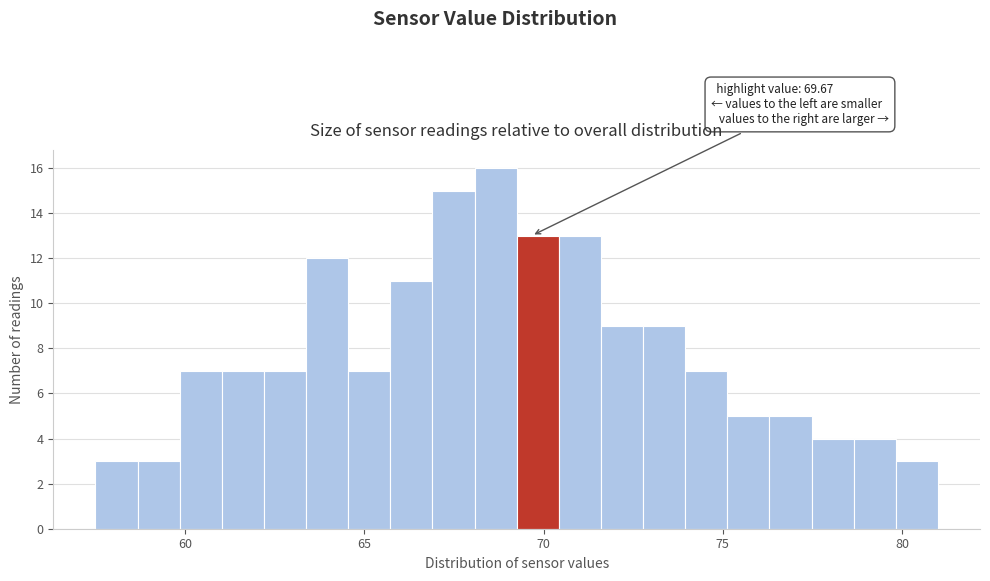

Around what value on the x-axis is the tallest bar? Give the approximate position of its centre, as read against the axis.

68.5